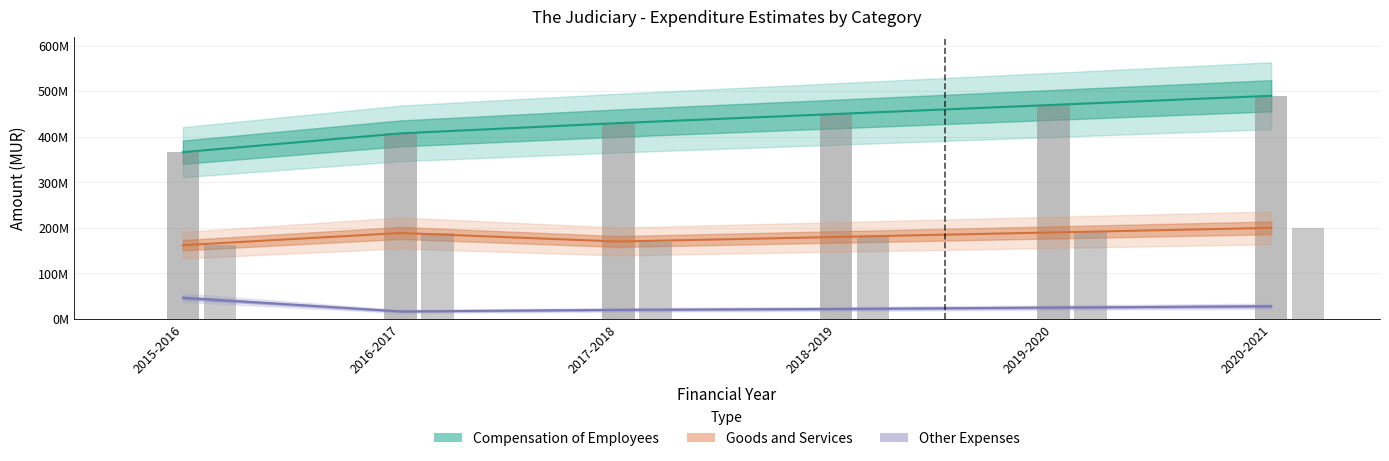

What is the difference between the second highest and second lowest values in the Compensation of Employees series?

62572000